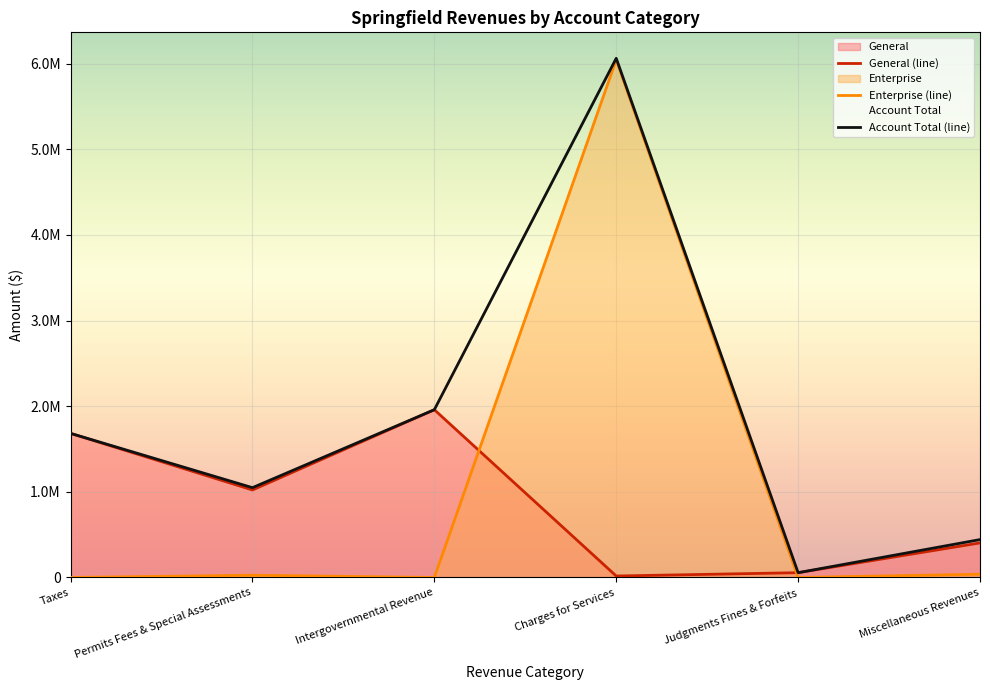

List the series in order of their peak value, lowest first.

General, Enterprise, Account Total